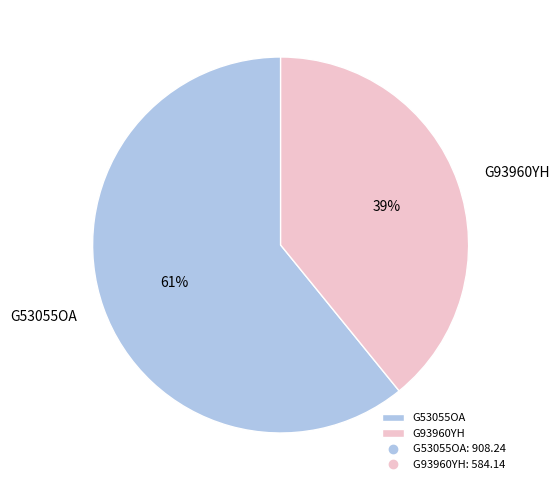

Is it true that G53055OA is 47% of the pie?

False